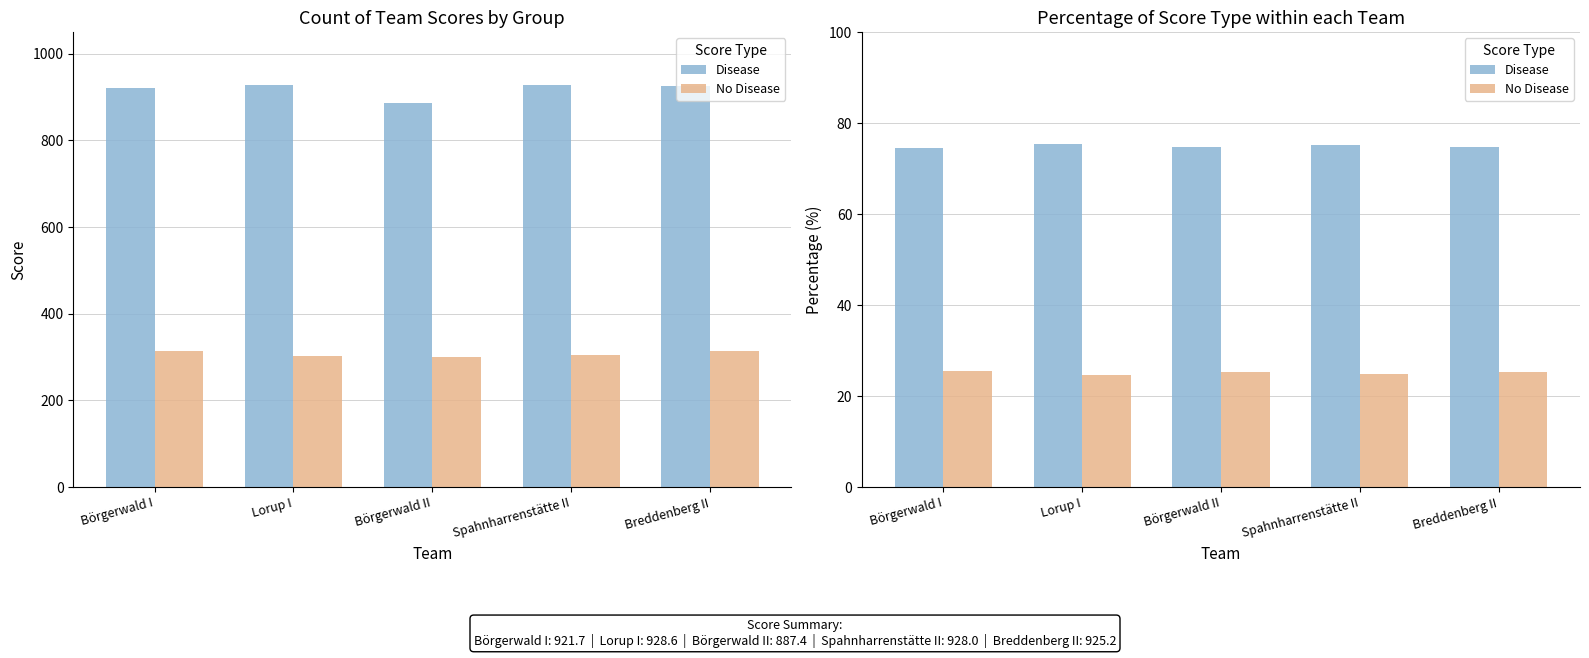

What is the total value across all series at Börgerwald I?

100.0